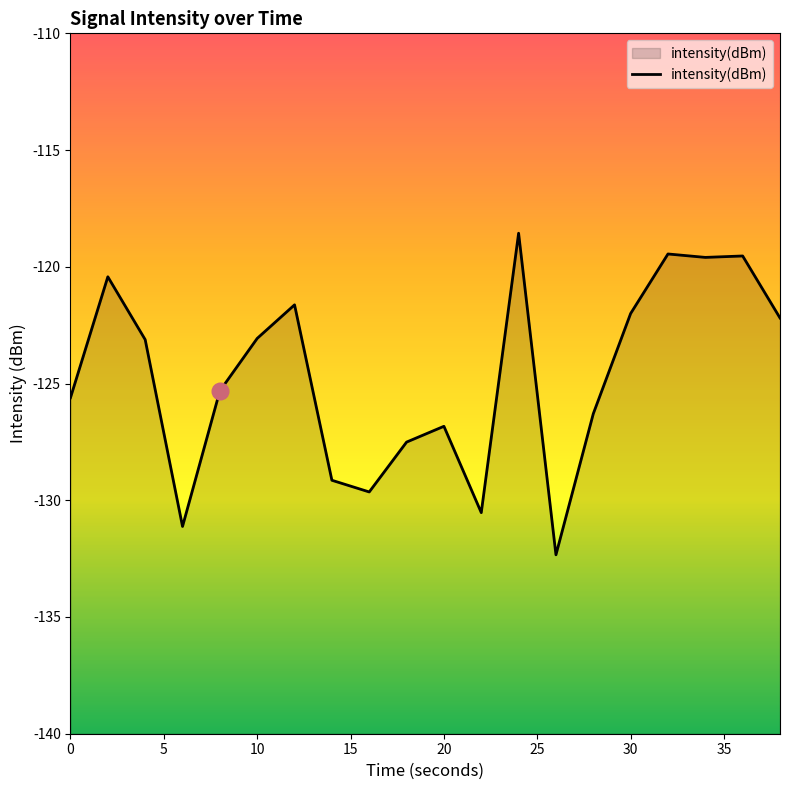

The value at 0 is -125.6. True or false?

True